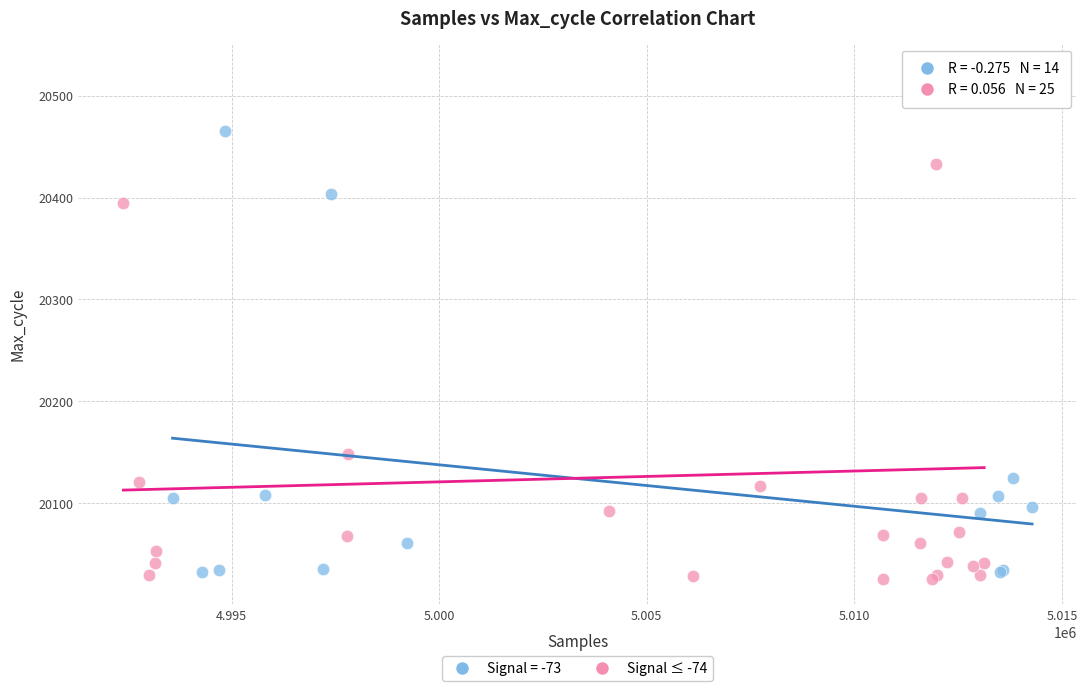

Which series has the widest spread of Y values?

Signal ≤ -74